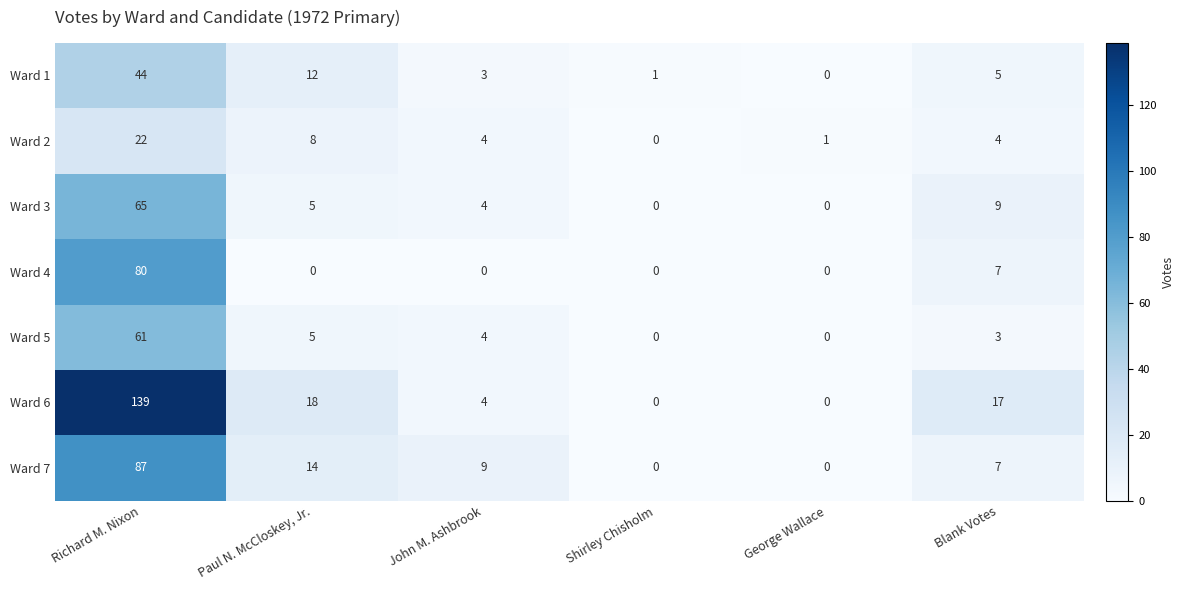

Between John M. Ashbrook and Blank Votes, which series saw the biggest shift?

Ward 6